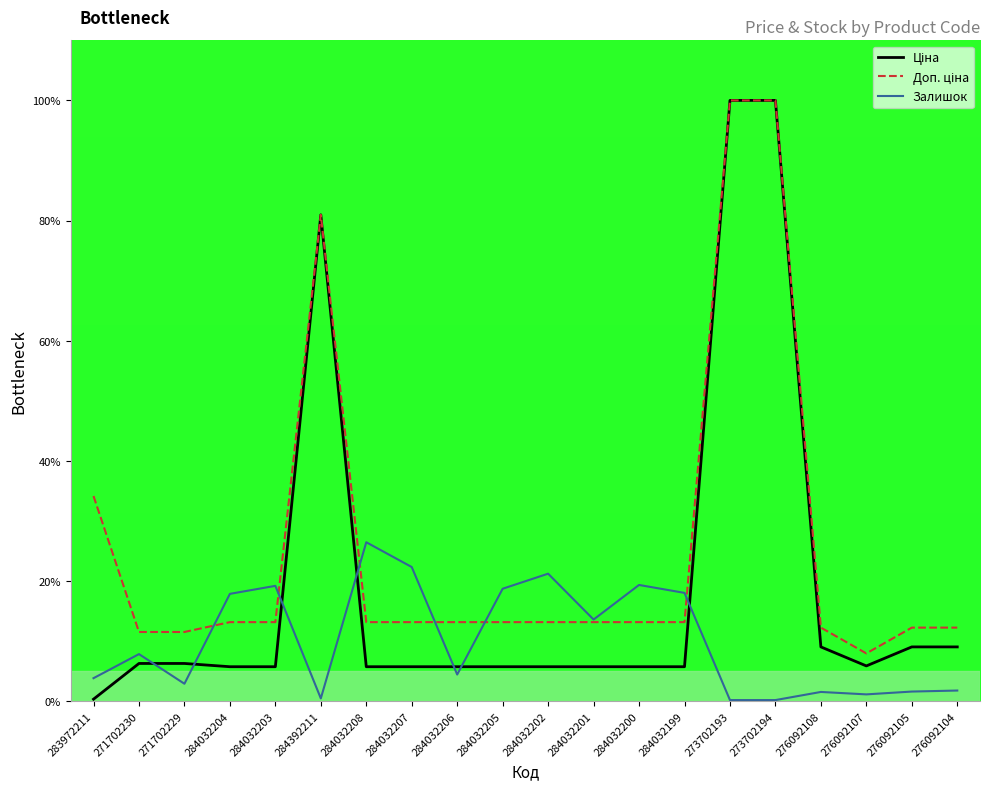

Is it true that Залишок equals 22.3 at 284032207?

True